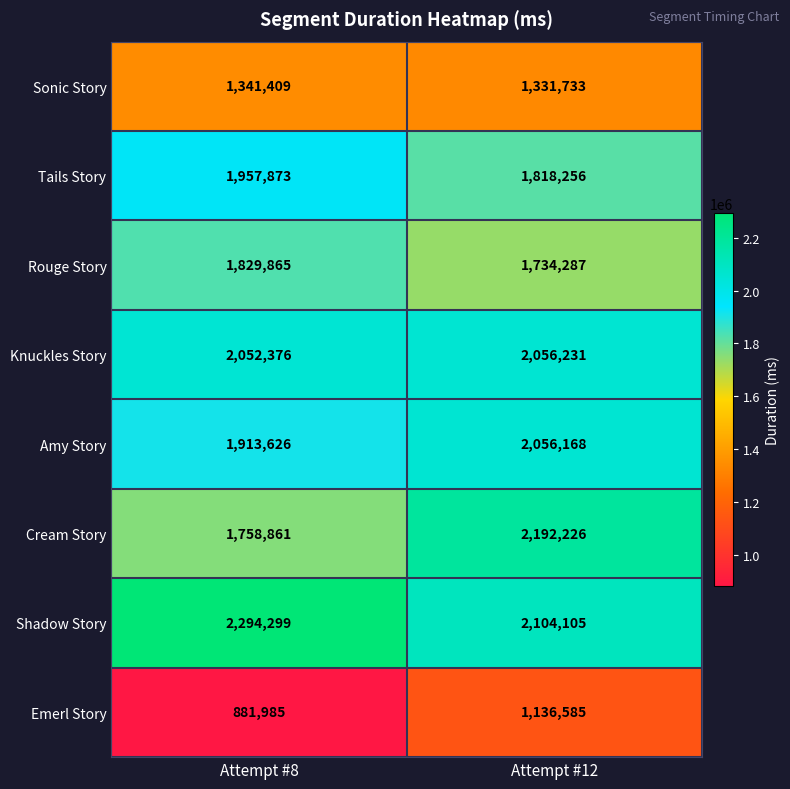

How many values in the Tails Story series are below 1957873?

1